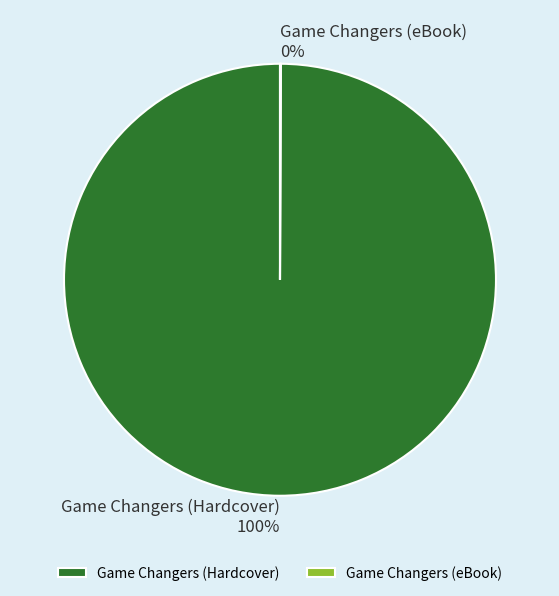

True or false: Game Changers (Hardcover) accounts for 100% of the total.

True